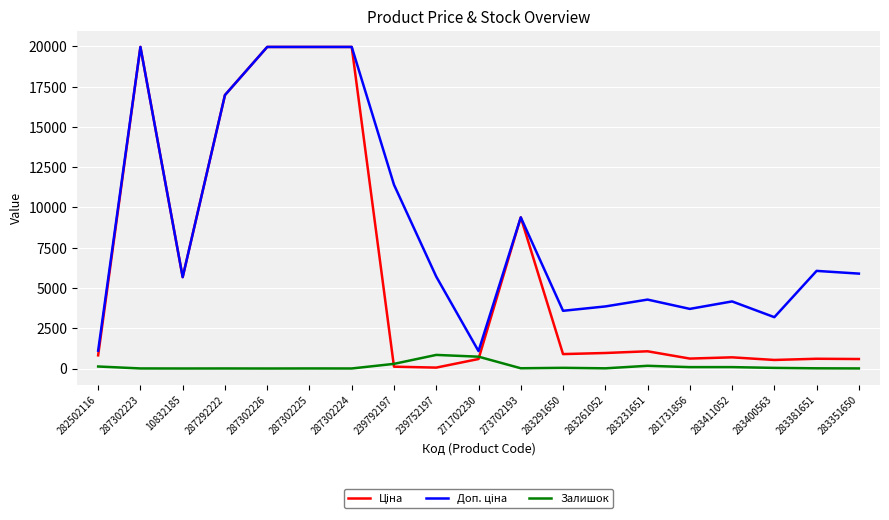

What is the greatest value displayed?

19964.2